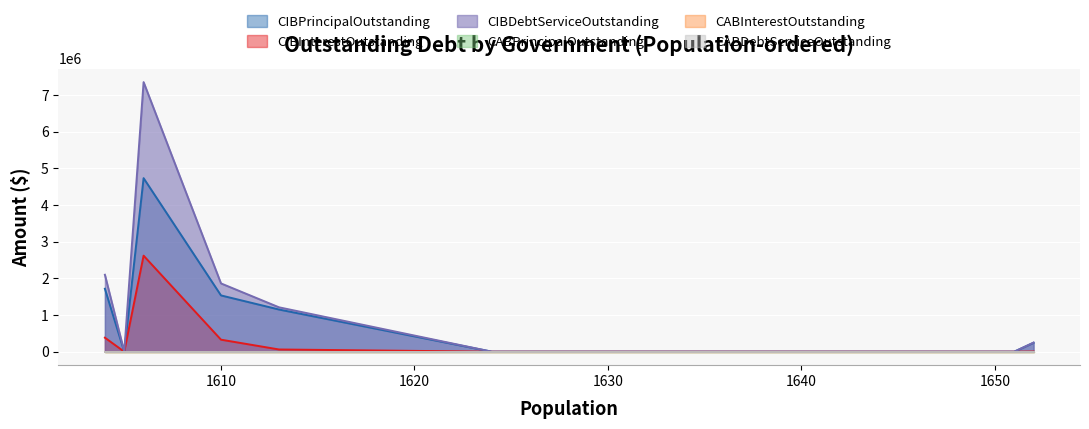

True or false: CIBDebtServiceOutstanding and CIBInterestOutstanding cross at least once.

False